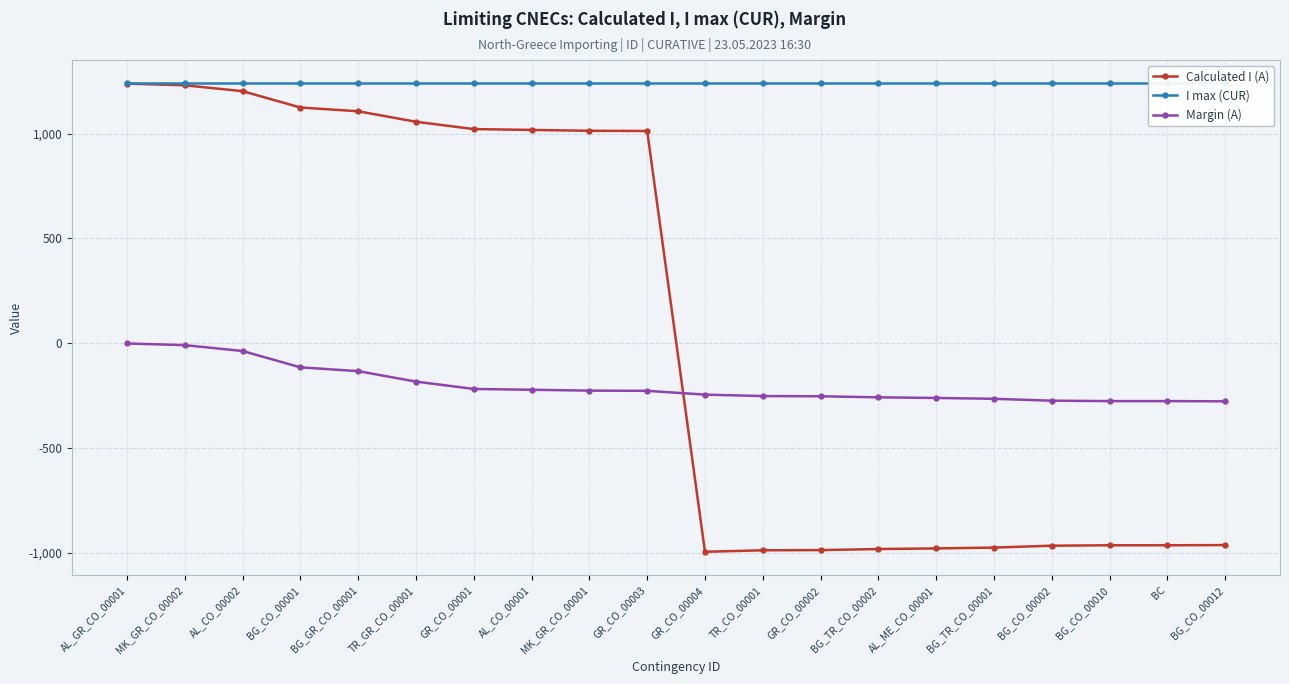

What position from the right is BG_CO_00001?

17